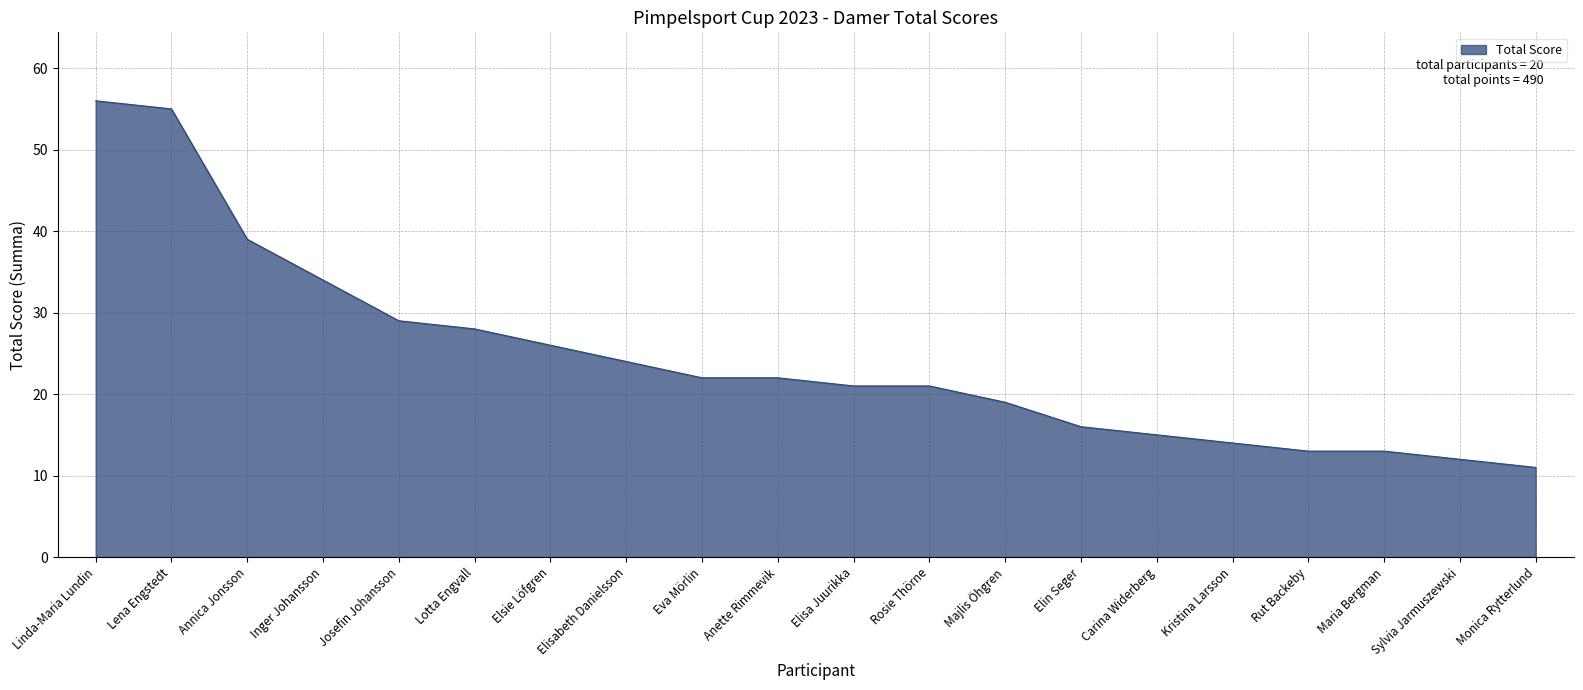

What is the difference between the maximum and minimum values?

45